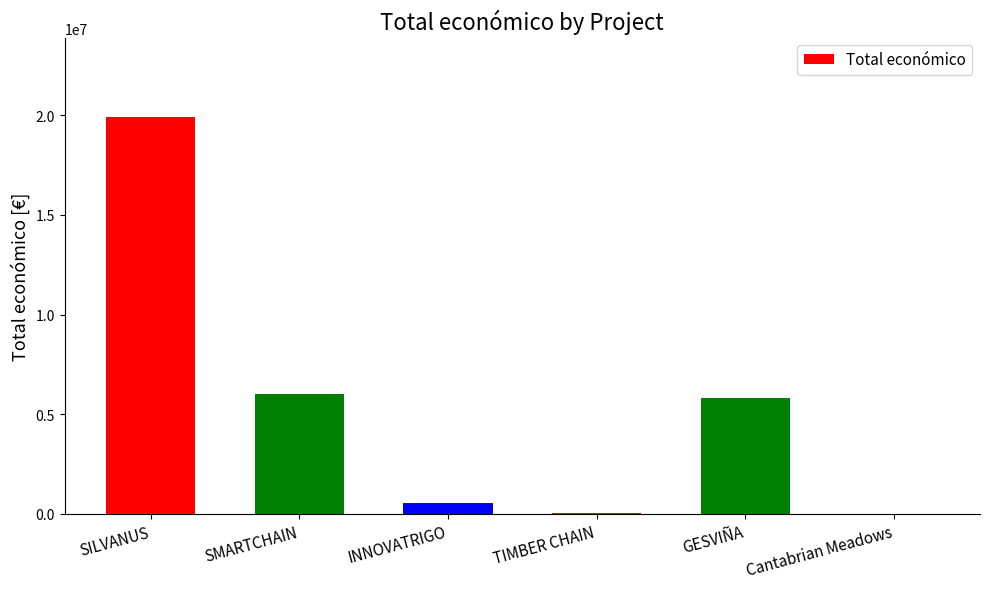

What is the greatest value displayed?

19902190